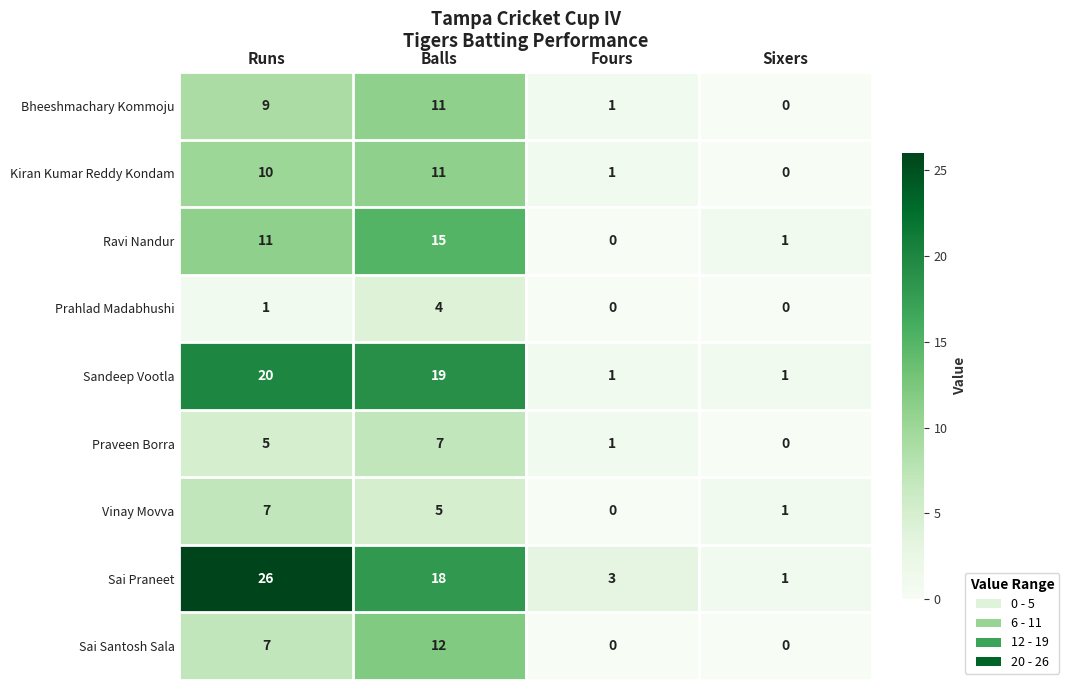

What is the total value across all series at Runs?

96